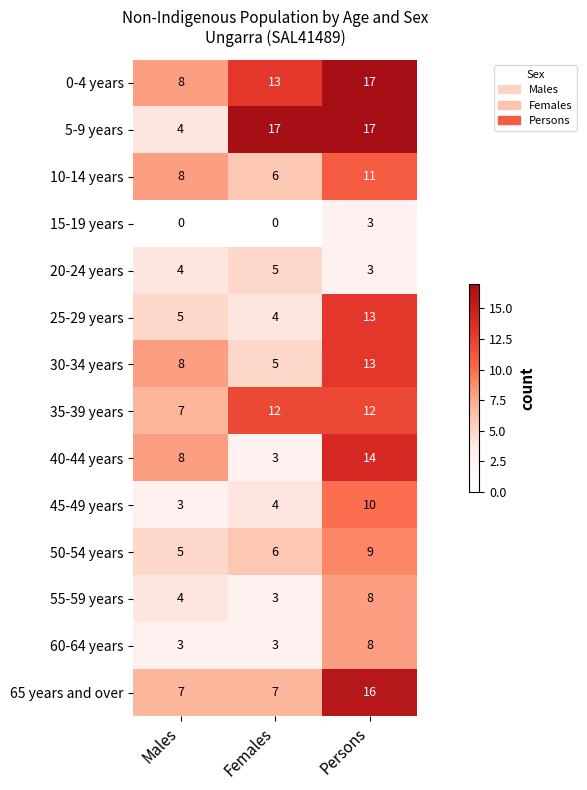

Rank the categories by 40-44 years value from highest to lowest.

Persons, Males, Females